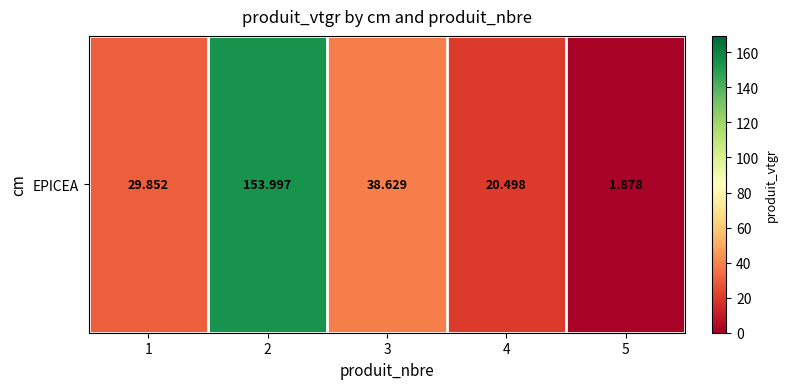

What is the change in value from 2 to 5?

-152.1